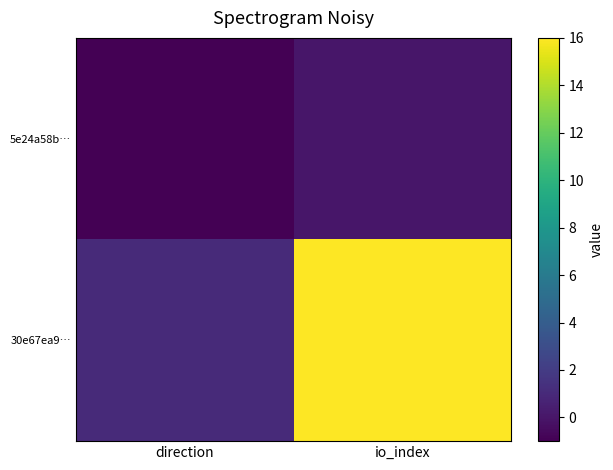

Rank the series by their maximum value, from highest to lowest.

30e67ea9…, 5e24a58b…